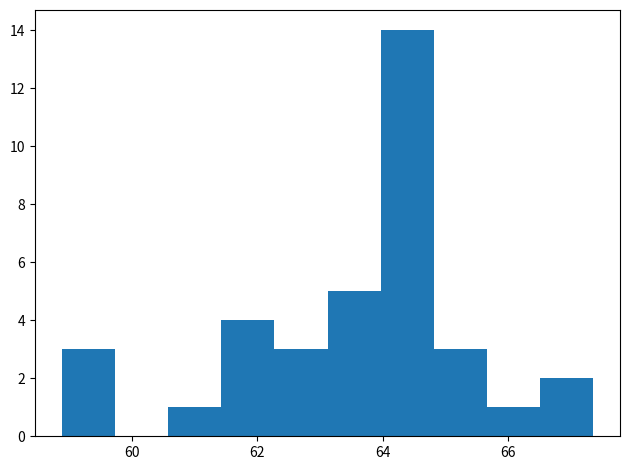

Reading left to right, transcribe this chart: for each bar, give the range it covers on the x-axis and its height. Neither the bar edges nor the heights are printed on the chart, so give them approximately, as read against the axes.

58.8 to 59.8: 3
59.8 to 60.6: 0
60.6 to 61.4: 1
61.4 to 62.2: 4
62.2 to 63.2: 3
63.2 to 64.0: 5
64.0 to 64.8: 14
64.8 to 65.6: 3
65.6 to 66.6: 1
66.6 to 67.4: 2